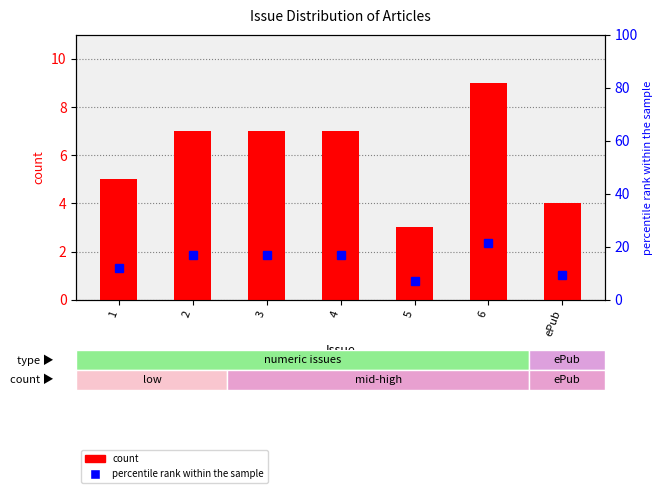

Between 2 and 5, which is larger?

2